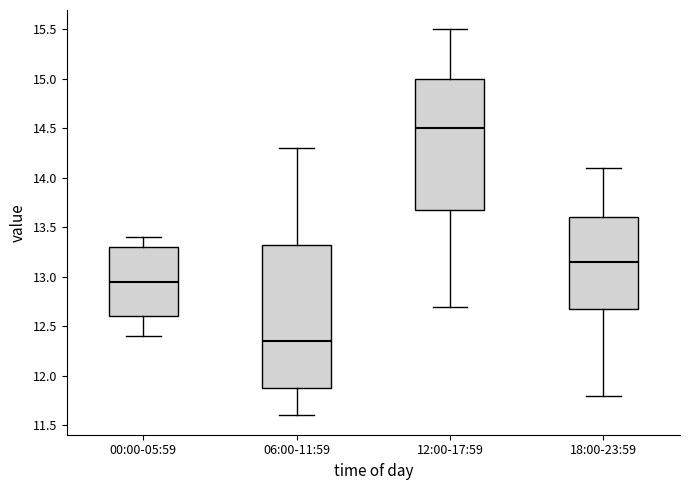

Reading left to right, transcribe this box plot: for each box, give where its median line is, the range the box spans, and where its two whiskers end, as read against the y-axis. The values are not printed on the chart, so give them approximately, as read against the axis.

00:00-05:59: median 12.95, box 12.60 to 13.30, whiskers 12.40 to 13.40
06:00-11:59: median 12.35, box 11.90 to 13.35, whiskers 11.60 to 14.30
12:00-17:59: median 14.50, box 13.70 to 15.00, whiskers 12.70 to 15.50
18:00-23:59: median 13.15, box 12.70 to 13.60, whiskers 11.80 to 14.10